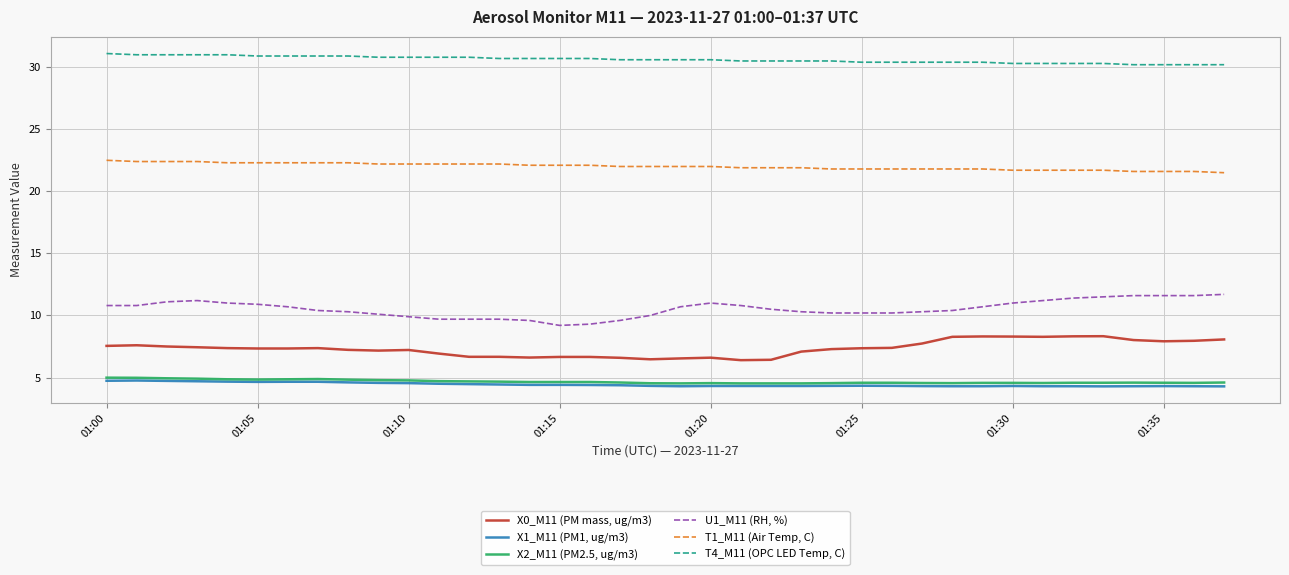

Which series has the largest total across all categories?

T4_M11 (OPC LED Temp, C)